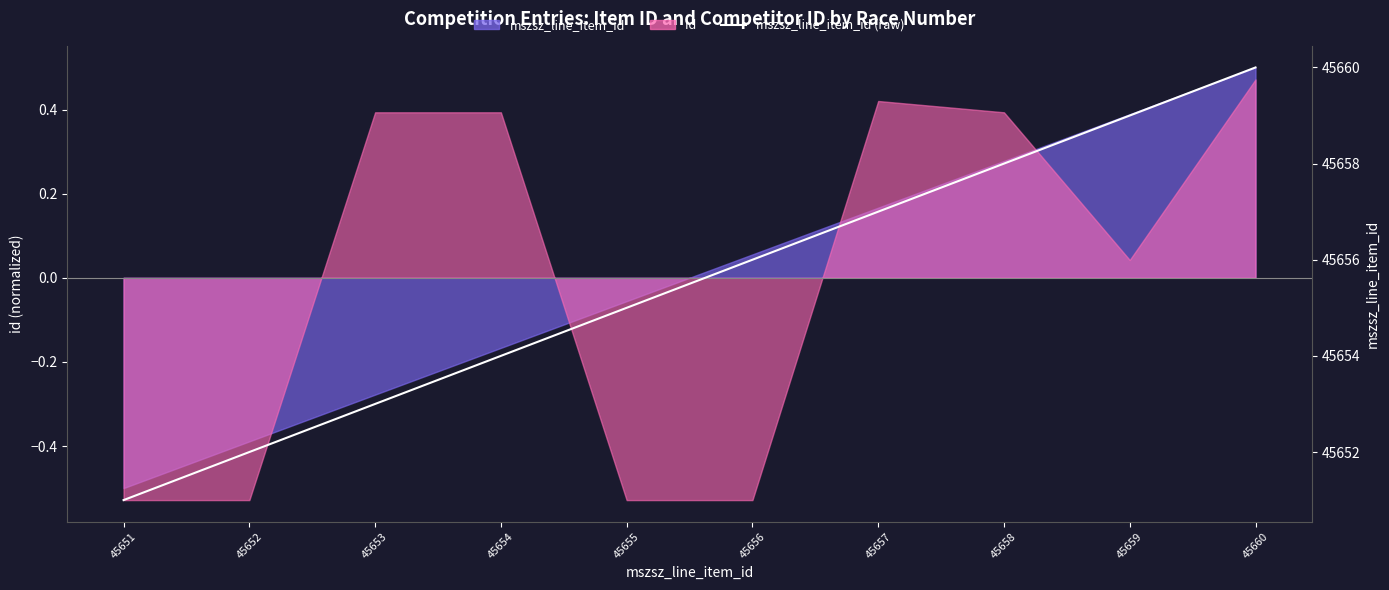

What is the change in value from 45655 to 45659?

+4